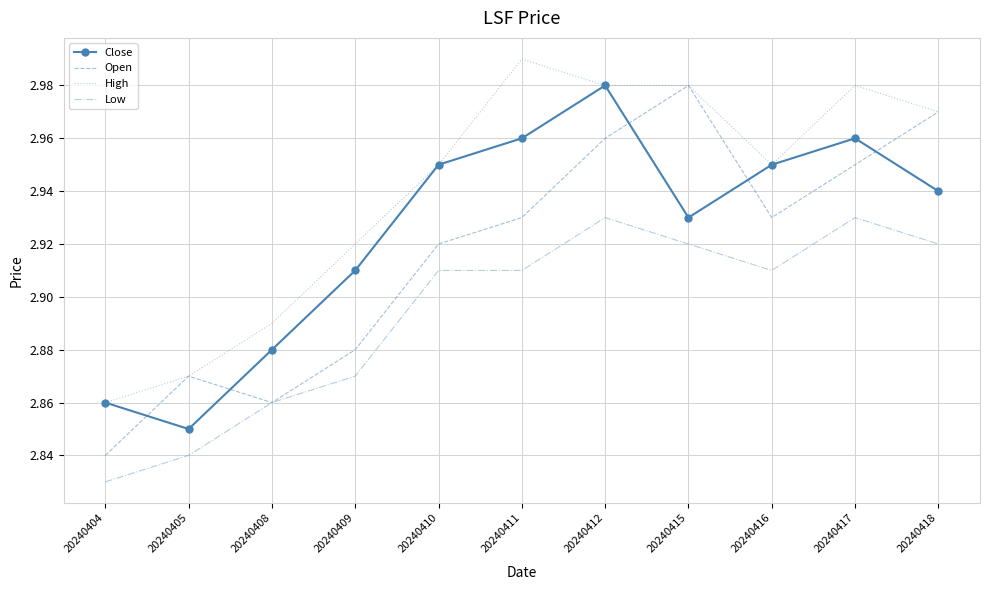

Between 20240409 and 20240415, which series saw the biggest shift?

Open